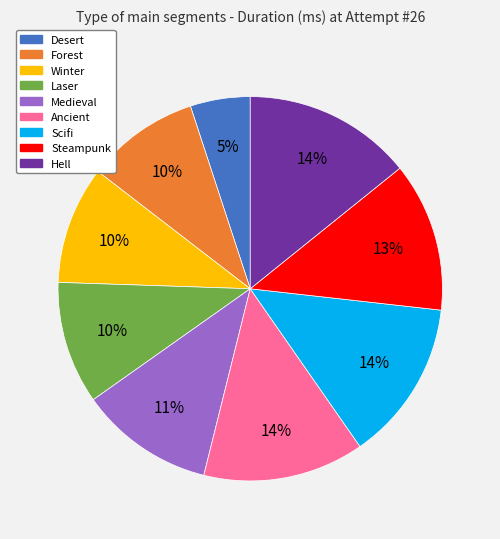

True or false: Ancient accounts for 25% of the total.

False